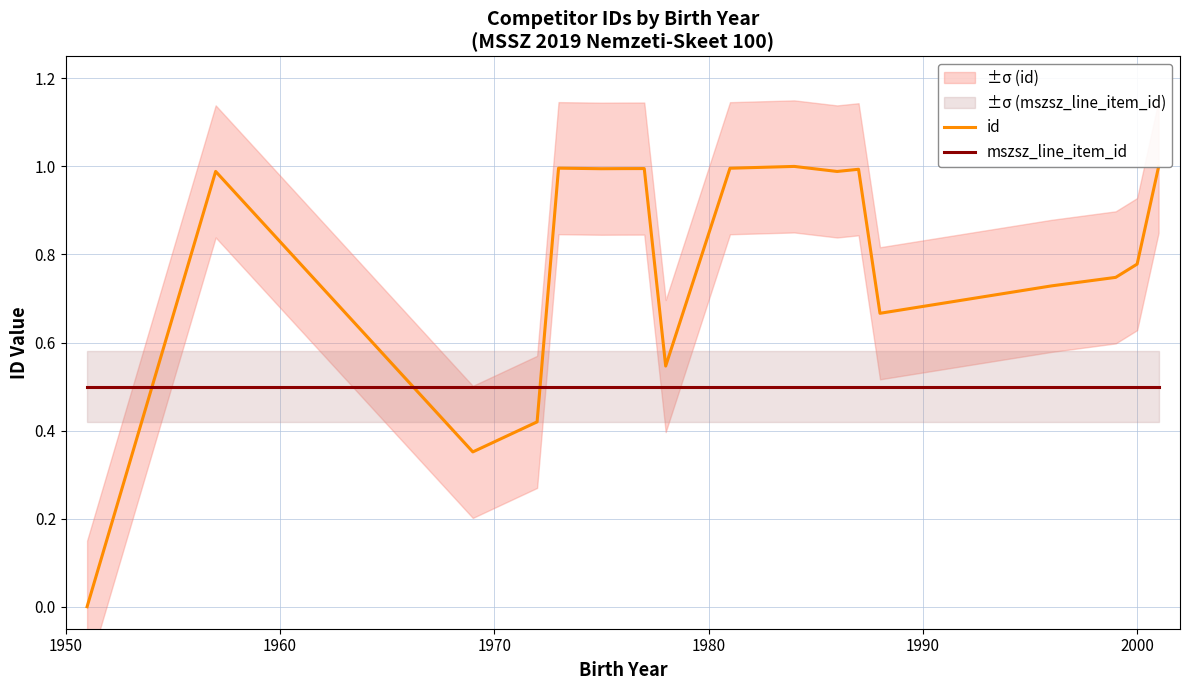

What are all the series names shown in the legend?

id, mszsz_line_item_id